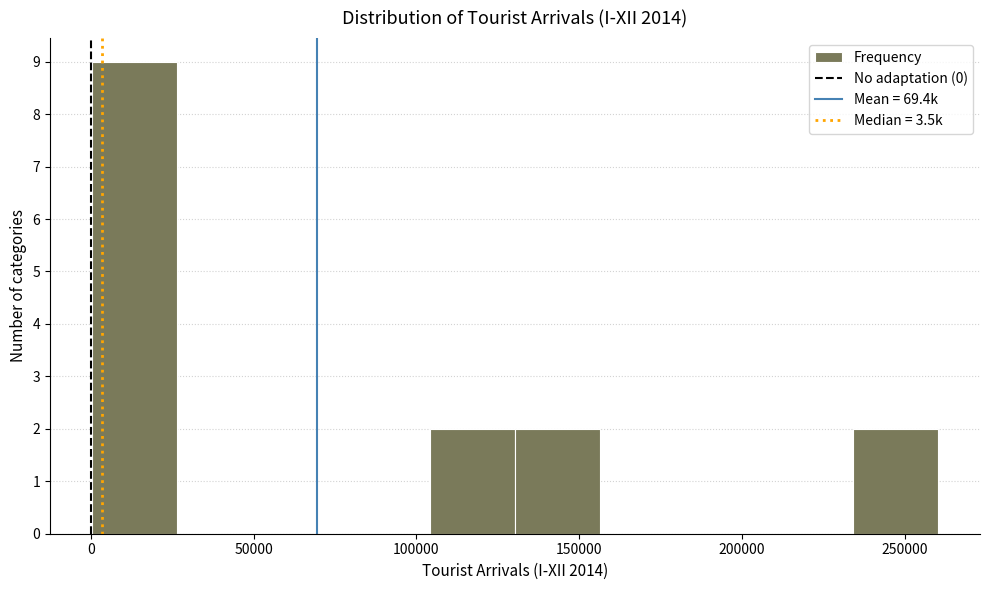

Over which range of the x-axis is the bar tallest?

0 to 25000